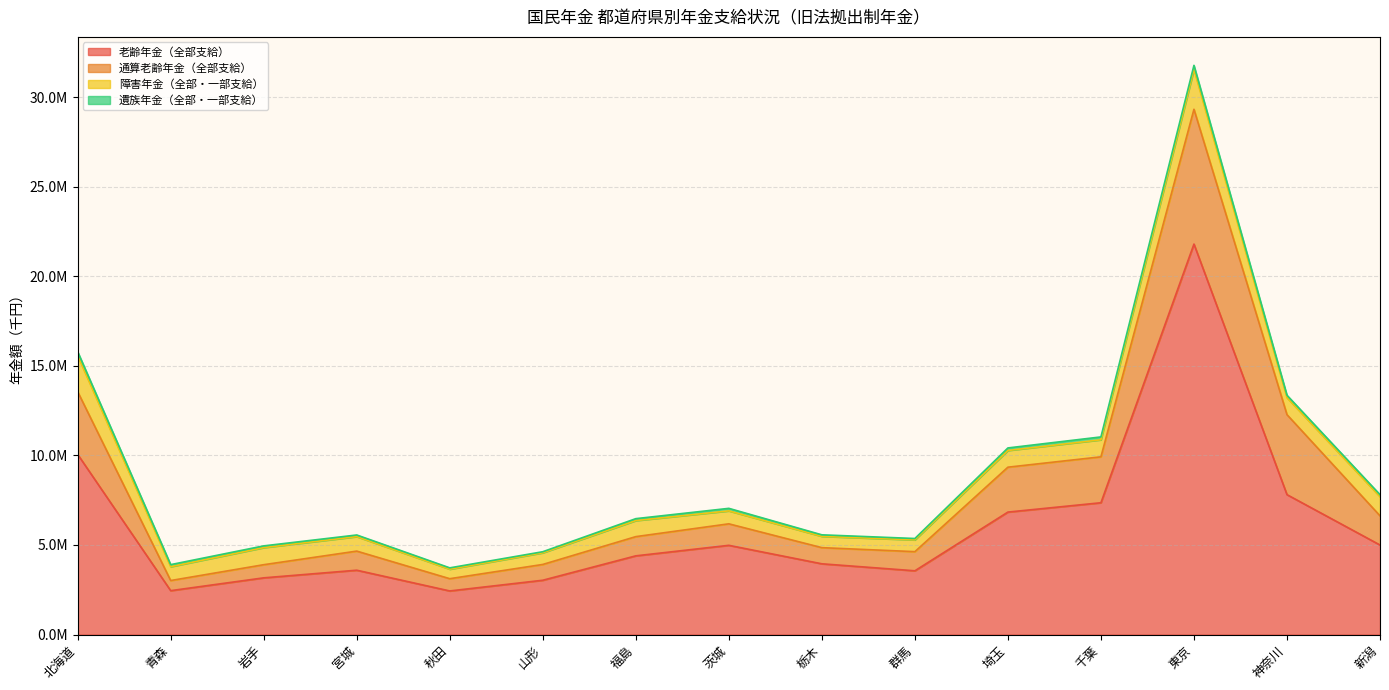

Reading left to right, what are all the values shown in this chart?

老齢年金（全部支給）: 10057129	2450851	3165678	3591668	2434625	3031952	4393661	4981084	3949375	3559579	6835880	7357276	21793192	7808909	4998907
通算老齢年金（全部支給）: 3500008	564768	733581	1066447	683900	881467	1072148	1199793	901642	1068039	2505905	2562837	7523680	4464128	1629185
障害年金（全部・一部支給）: 2014862	772299	953702	808379	530663	651023	895360	722237	629405	658014	932444	950085	2224485	949772	1069517
遺族年金（全部・一部支給）: 217480	115323	96377	91471	73804	59211	107975	141540	85930	75817	141633	160609	226459	133526	111132